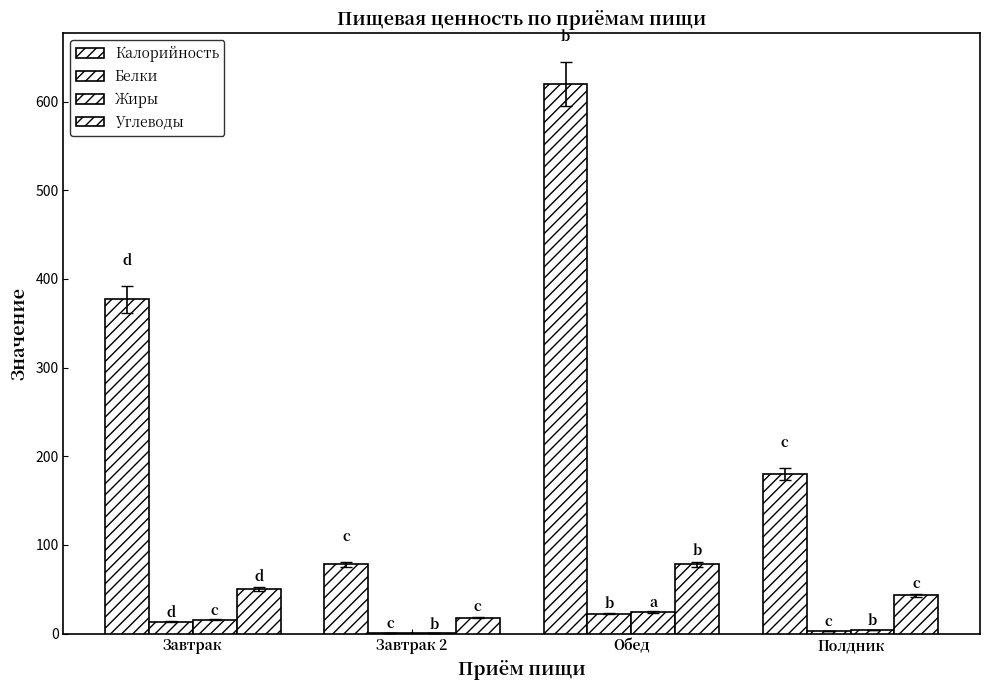

What is the highest value of the Жиры series?

24.1